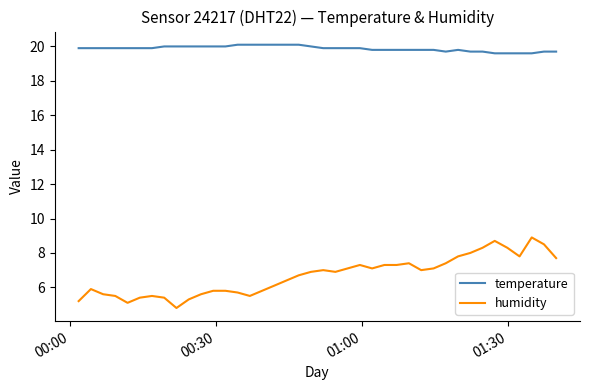

Which series has the widest spread of values?

humidity